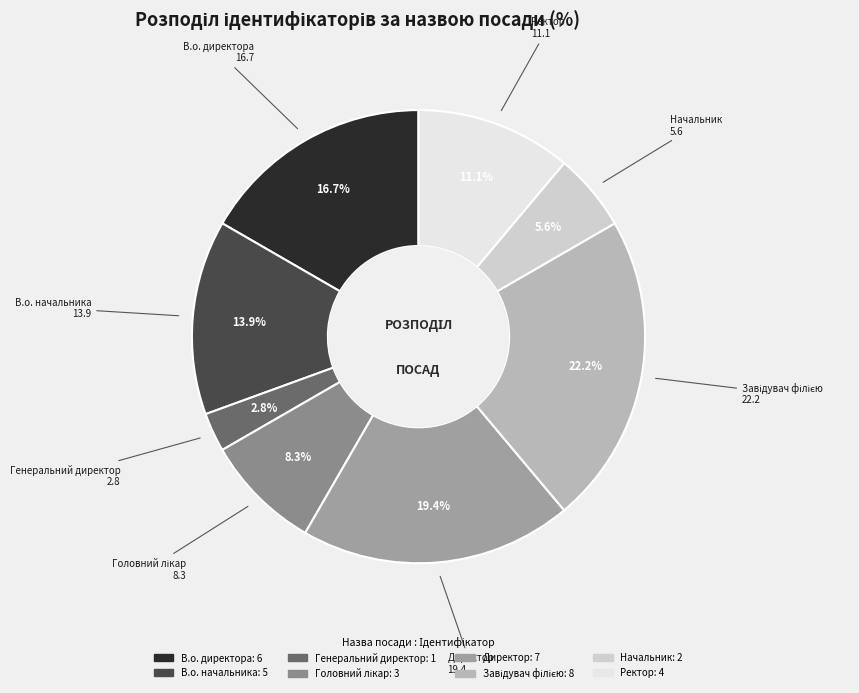

Count the number of slices in the pie.

8